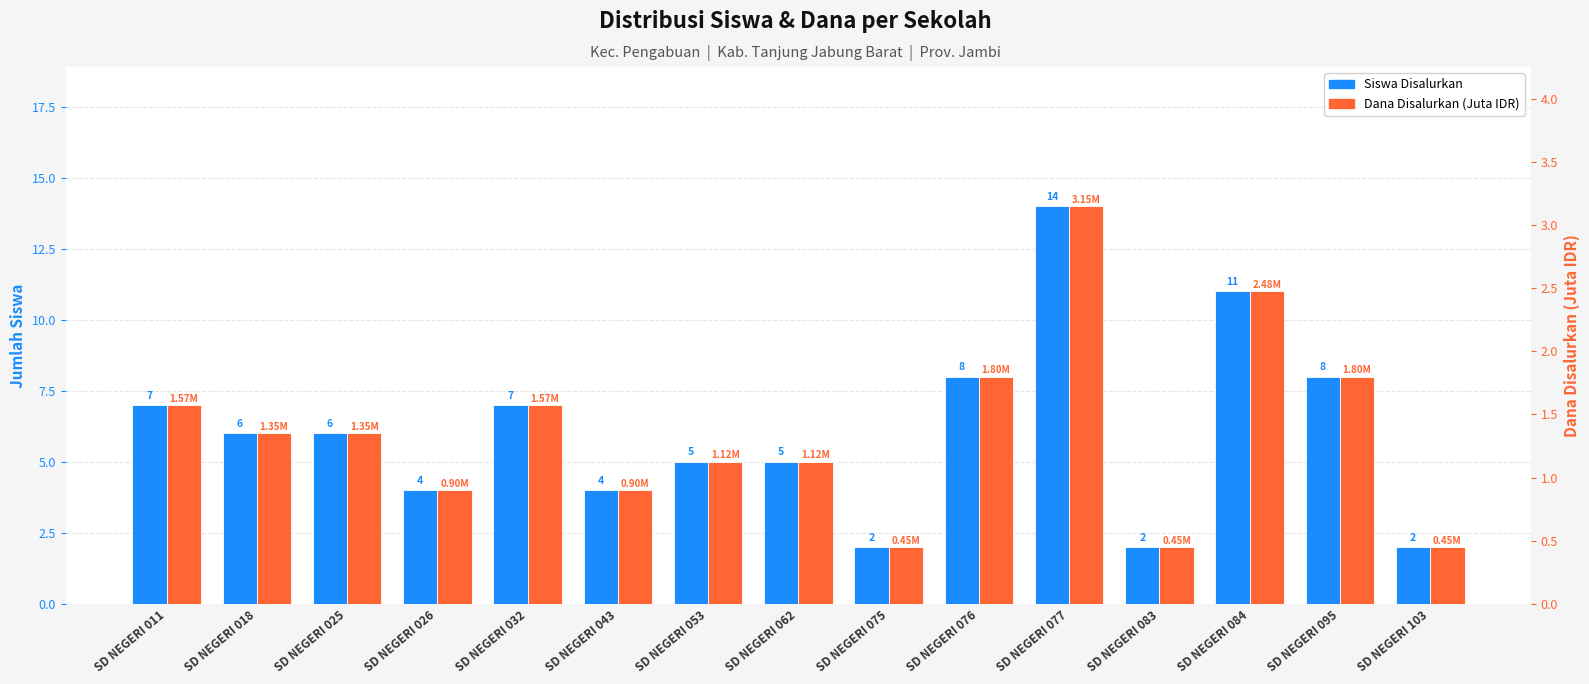

What is the average value of the Siswa Disalurkan series?

6.1